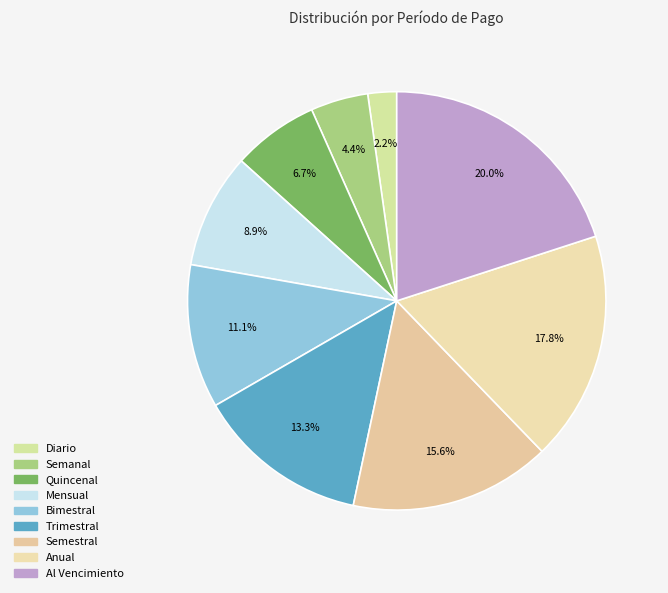

Is Quincenal the majority of the pie?

No